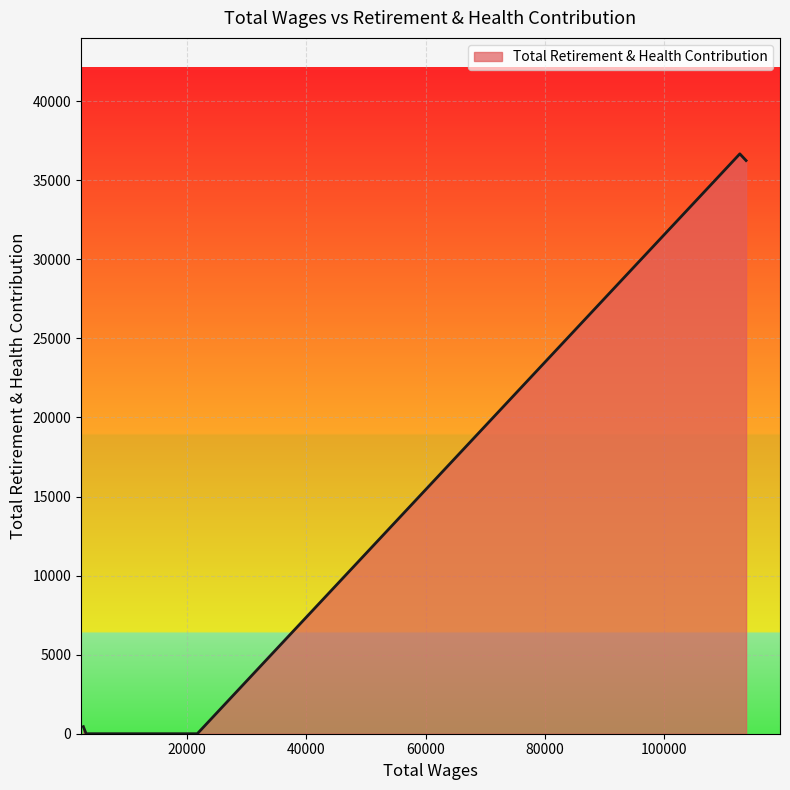

What is the greatest value displayed?

36672